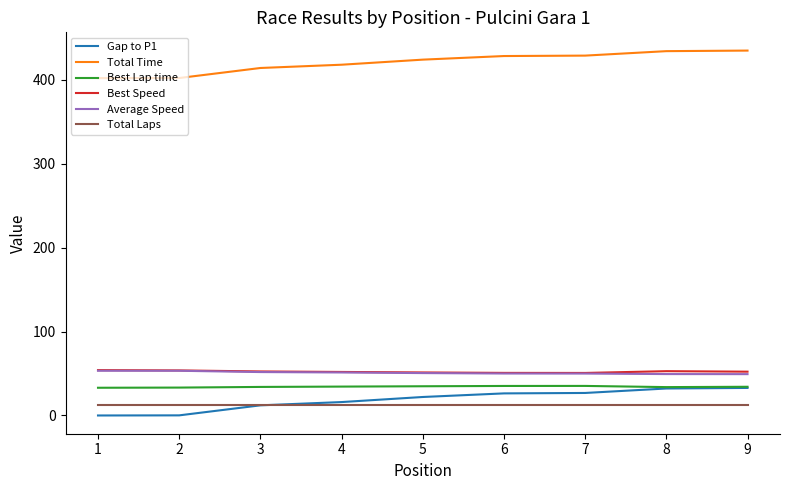

Count the number of data series in this chart.

6